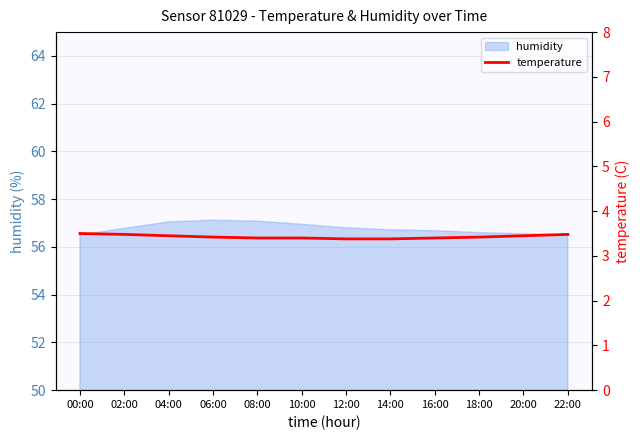

The value at 20:00 is 6.2. True or false?

False